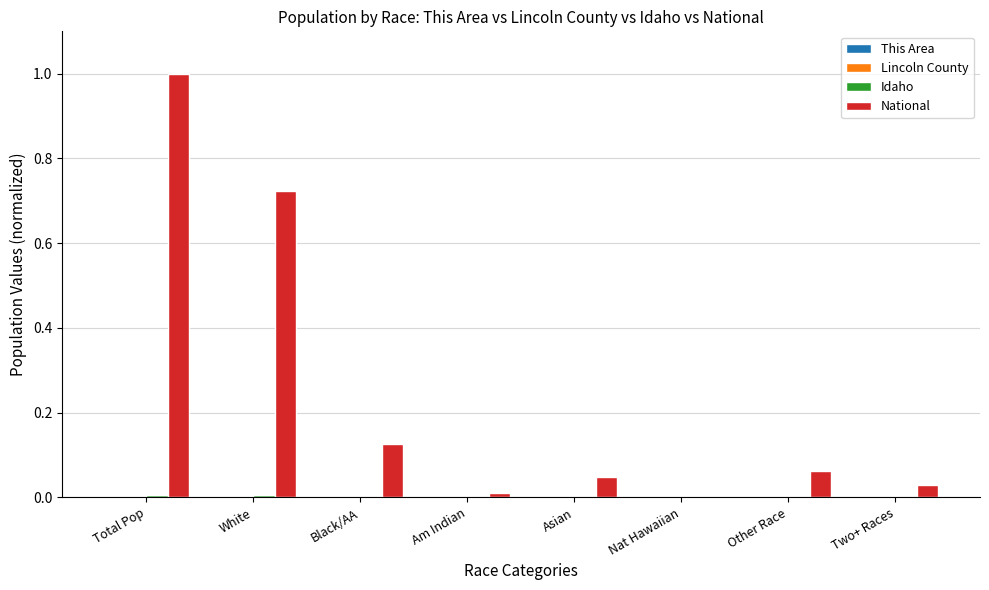

Is it true that National equals 0.0 at Two+ Races?

True